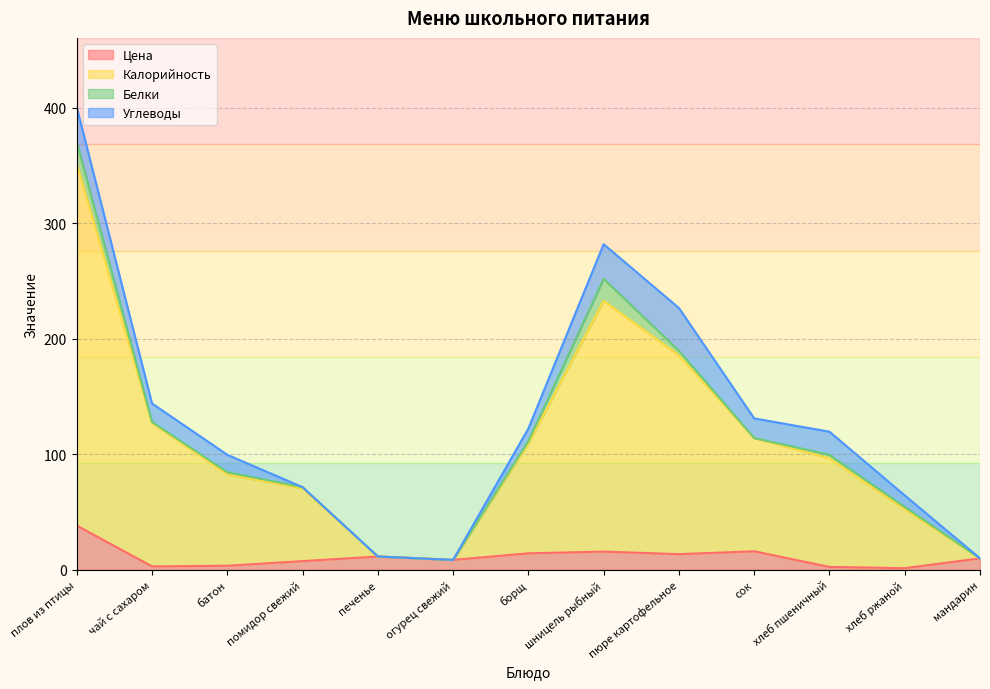

What is the value of the Цена point at the 1st from the left?

38.2